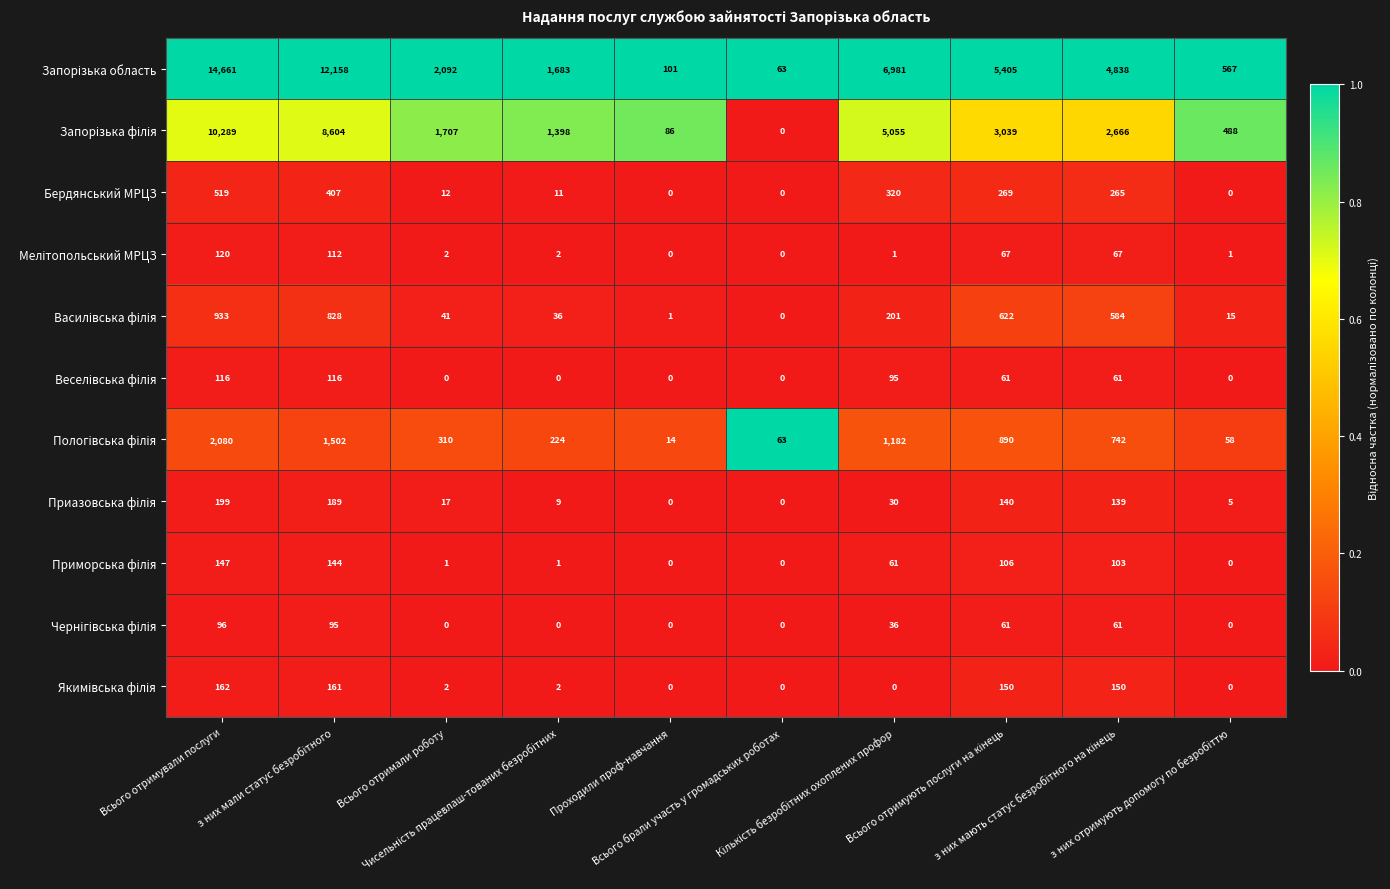

What is the sum of all Бердянський МРЦЗ values?

1803